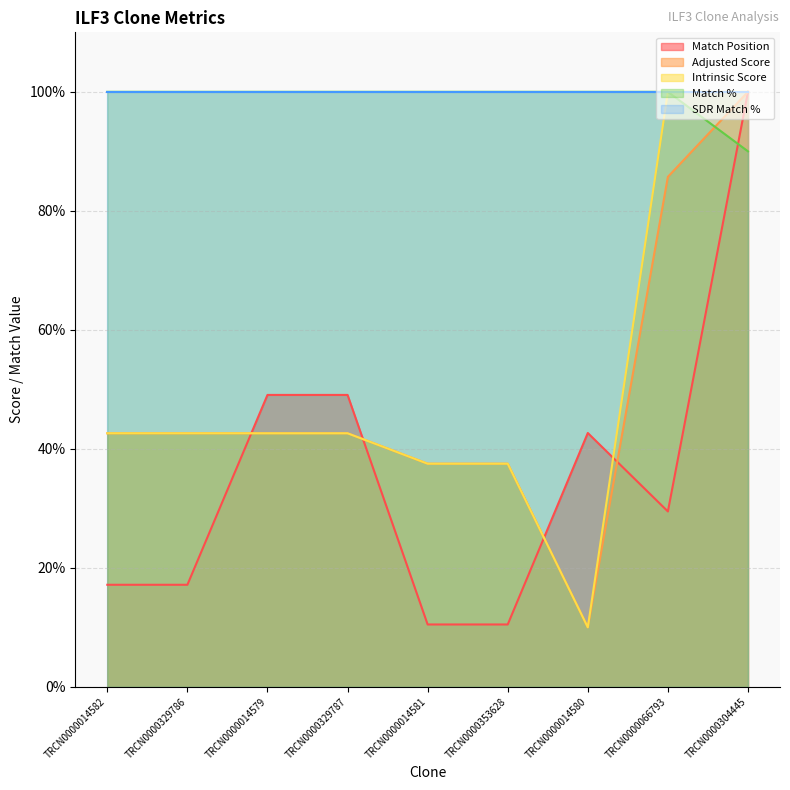

Which label corresponds to the largest value in the chart?

TRCN0000304445